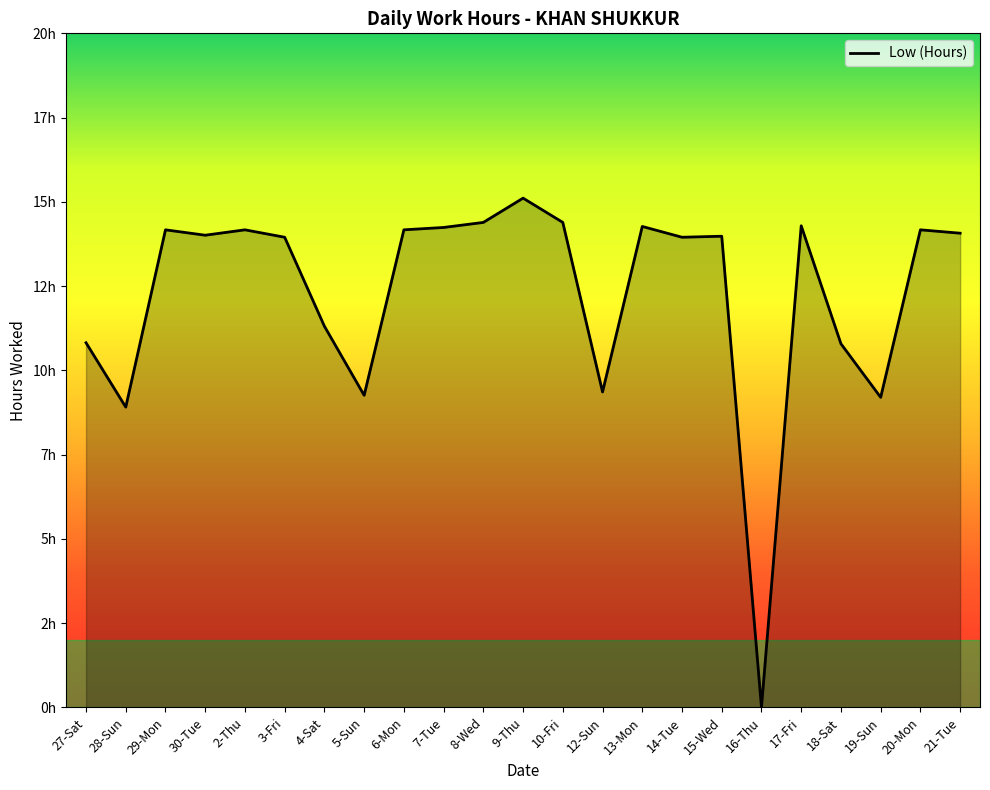

Approximately how many times larger is the value at 20-Mon compared to 21-Tue?

1.0